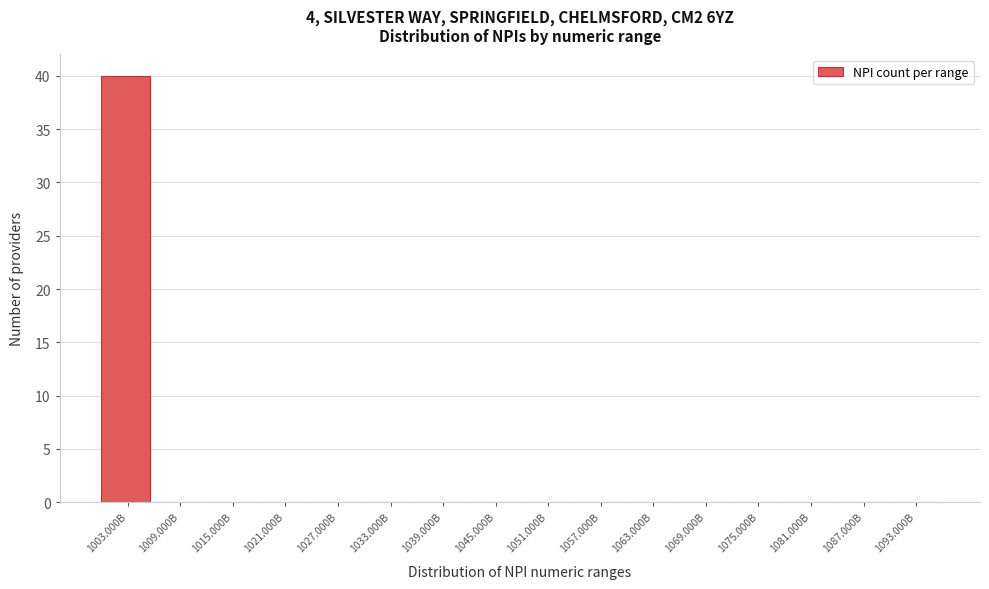

Reading left to right, what are all the values shown in this chart?

1003.000B=40	1009.000B=0	1015.000B=0	1021.000B=0	1027.000B=0	1033.000B=0	1039.000B=0	1045.000B=0	1051.000B=0	1057.000B=0	1063.000B=0	1069.000B=0	1075.000B=0	1081.000B=0	1087.000B=0	1093.000B=0